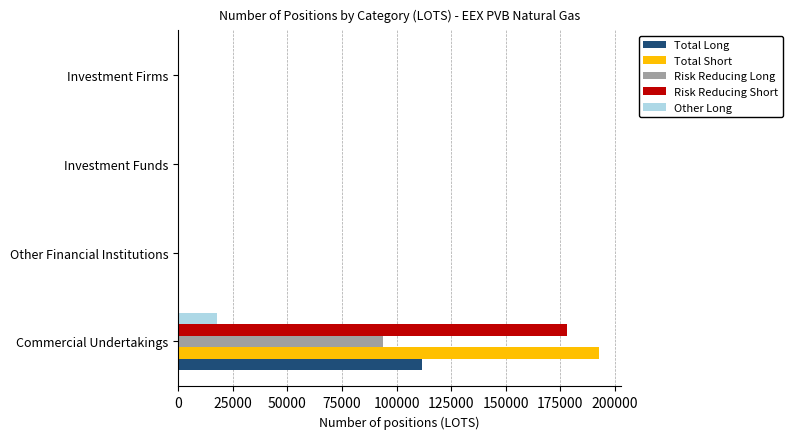

Between Commercial Undertakings and Other Financial Institutions, which series saw the biggest shift?

Total Short